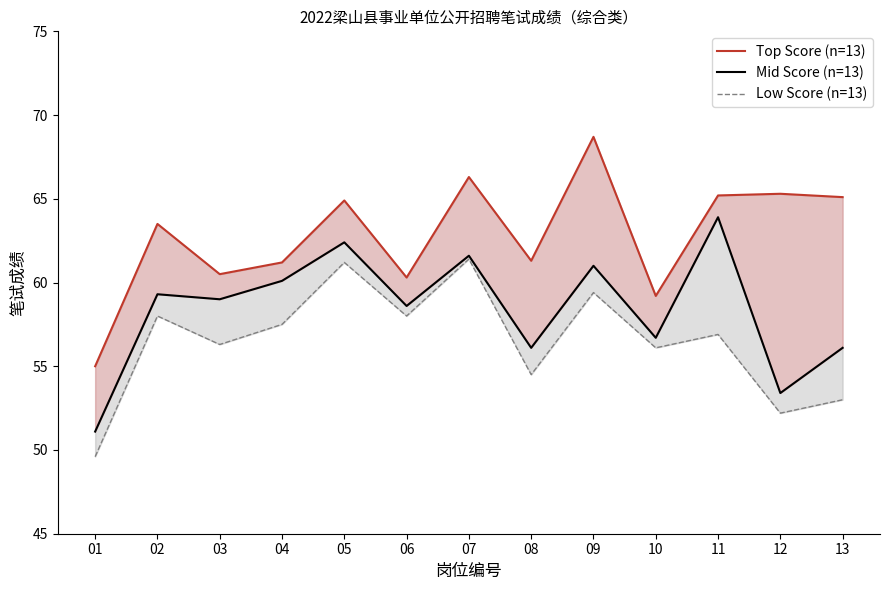

Does the chart have visible grid lines?

No